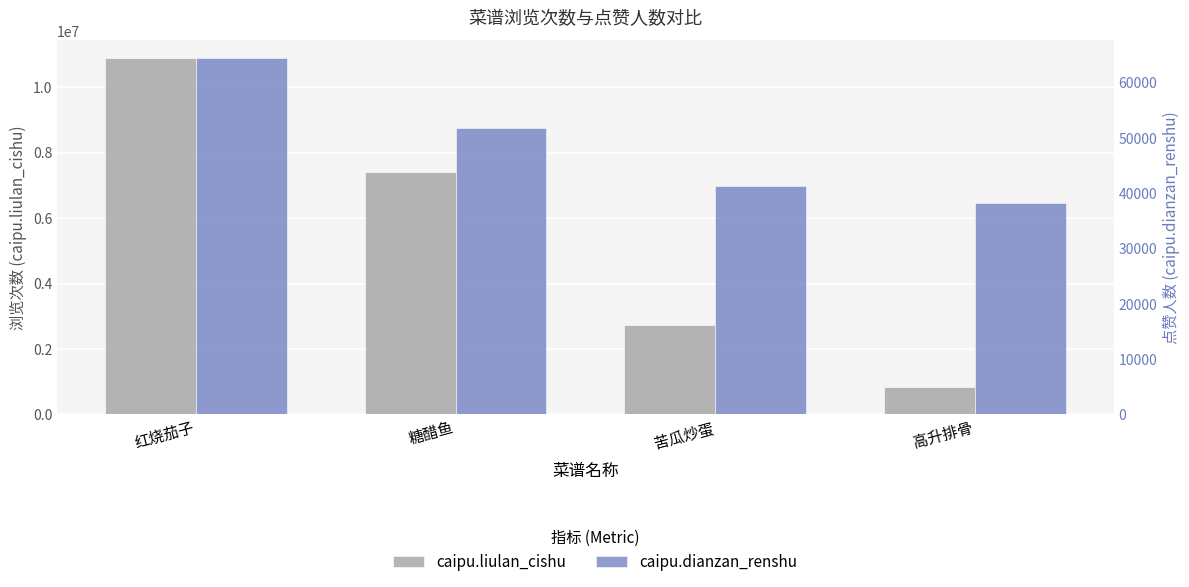

Which category has the lowest value in the caipu.liulan_cishu series?

高升排骨